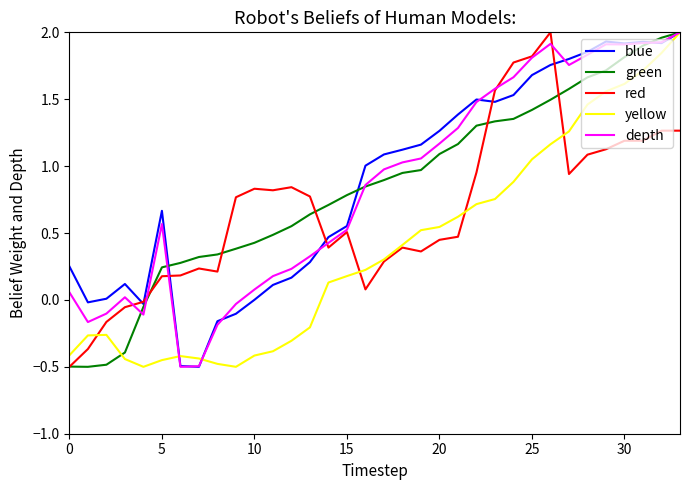

What is the lowest value of the yellow series?

-0.5